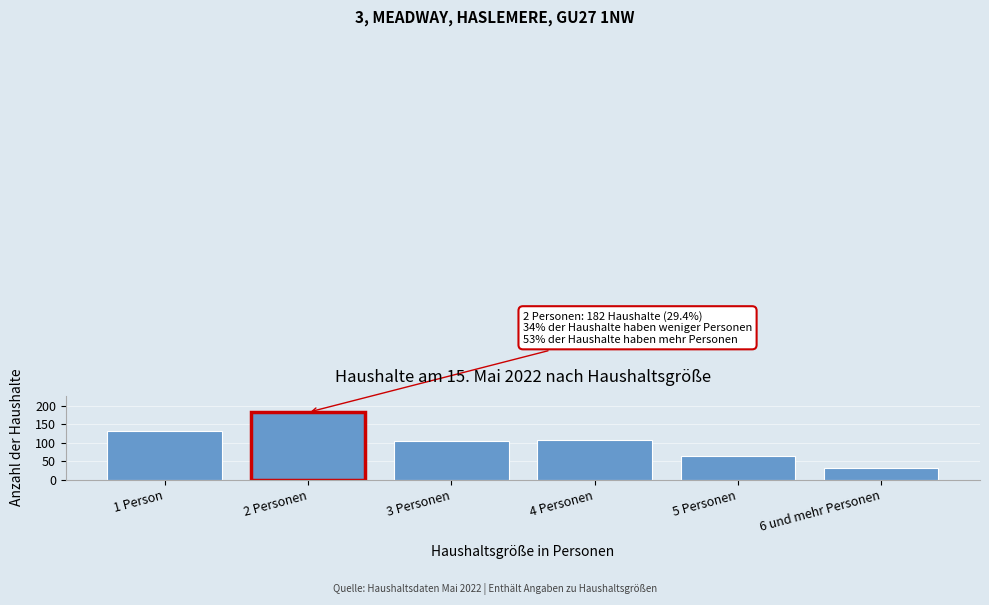

Reading left to right, what are all the values shown in this chart?

1 Person=132	2 Personen=182	3 Personen=103	4 Personen=107	5 Personen=65	6 und mehr Personen=32